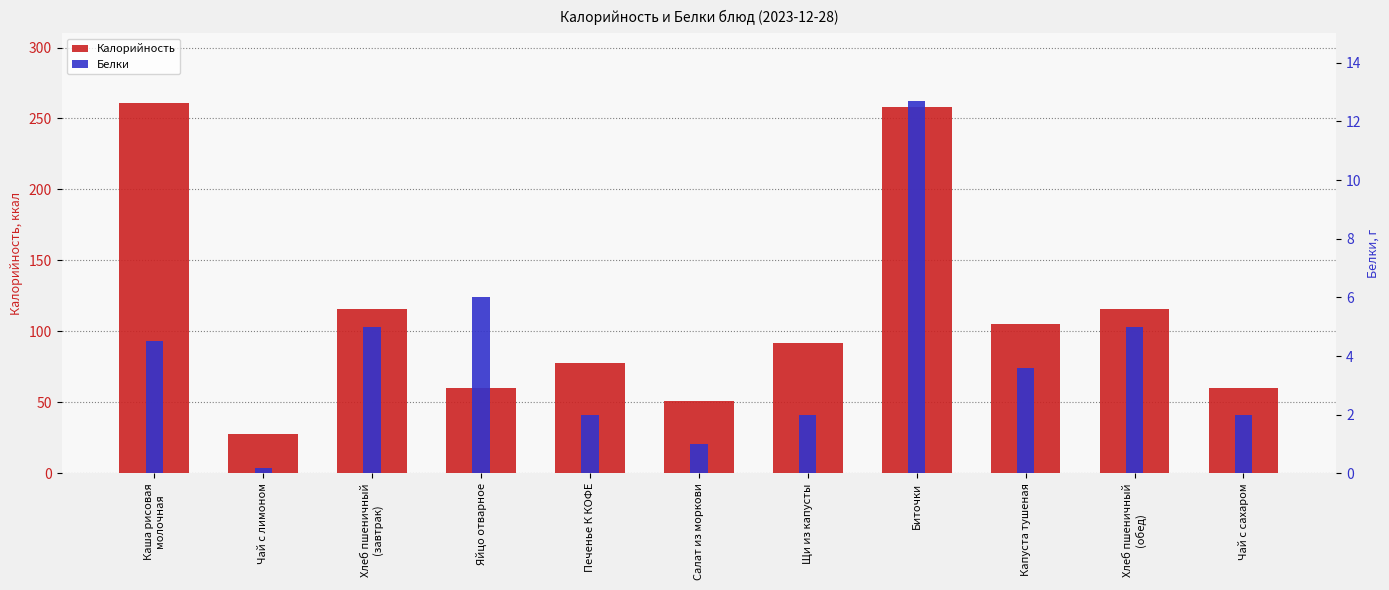

Reading right to left, list all the values displayed in this chart.

Калорийность: 60.0	116.0	105.0	258.0	92.0	51.0	78.0	60.0	116.0	27.6	261.0
Белки: 2.0	5.0	3.6	12.7	2.0	1.0	2.0	6.0	5.0	0.2	4.5